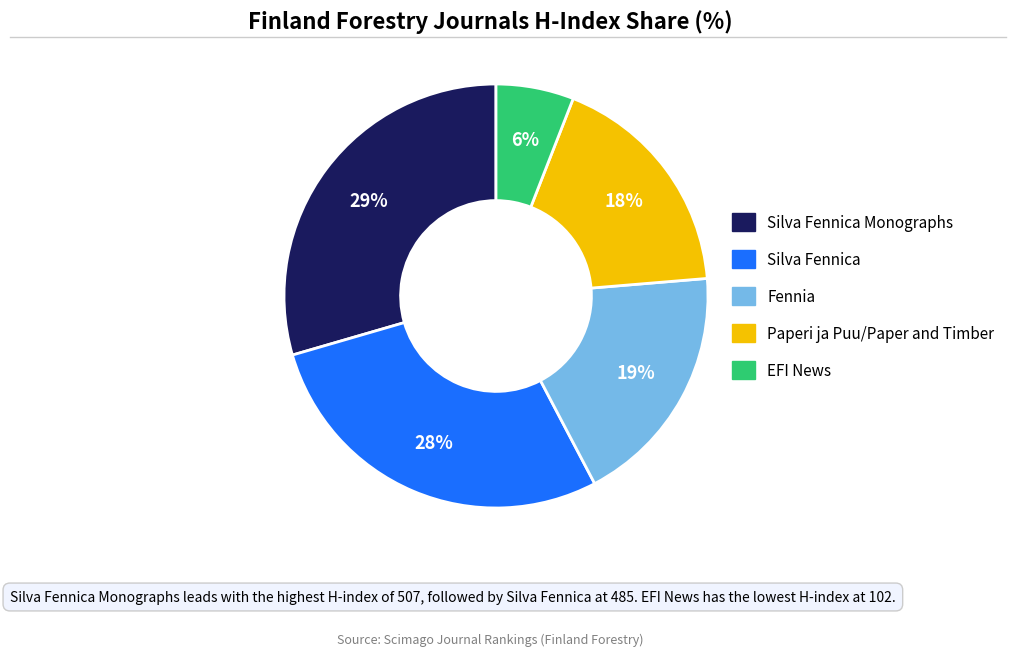

Is there a majority slice in this chart?

No